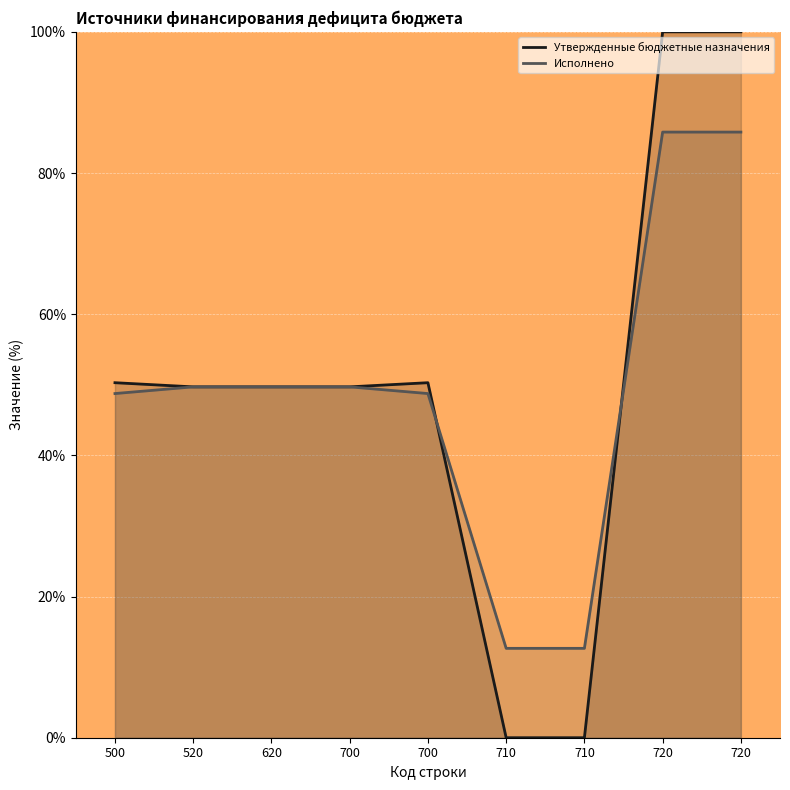

What is the average value of the Утвержденные бюджетные назначения series?

50.0